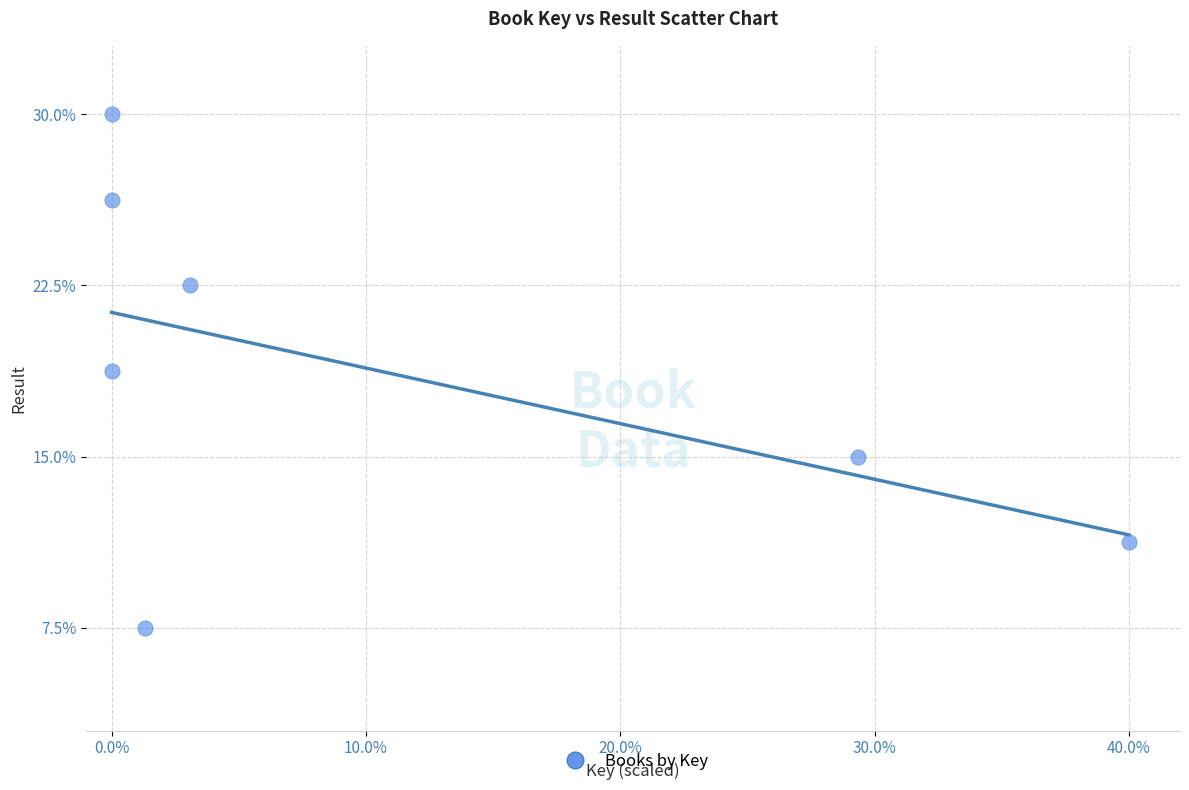

What Y value in the scatter plot is closest to 18?

18.8